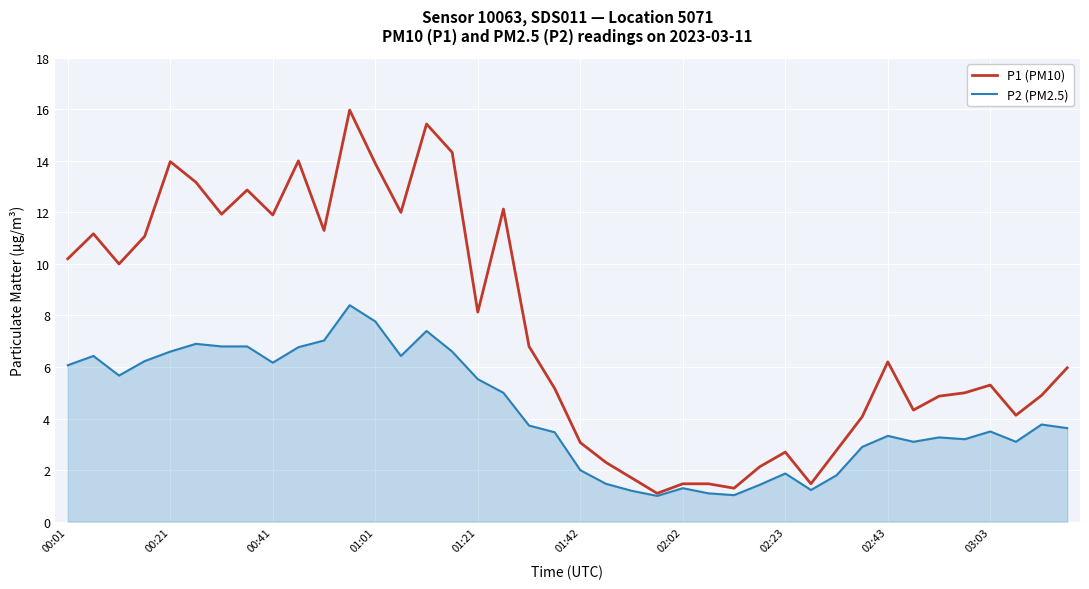

Which series has the largest range (max minus min)?

P1 (PM10)